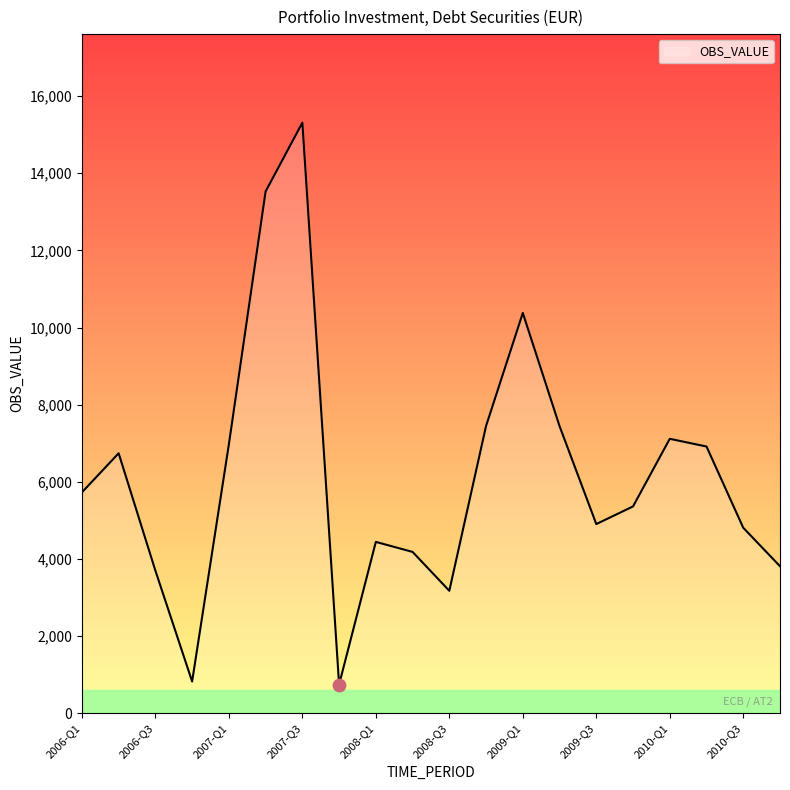

What is the difference between the maximum and minimum values?

14564